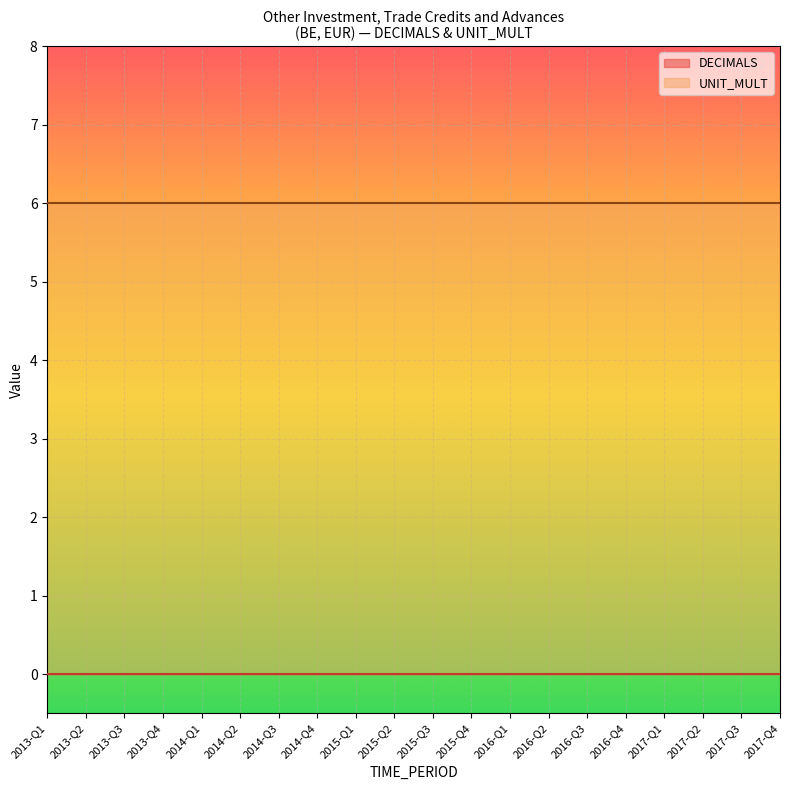

Rank the series by their maximum value, from lowest to highest.

DECIMALS, UNIT_MULT